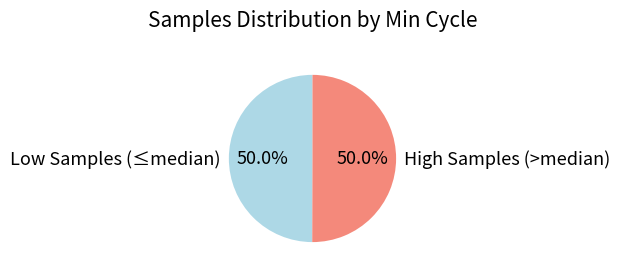

What is the ratio of the value at Low Samples (≤median) to the value at High Samples (>median)?

1.0